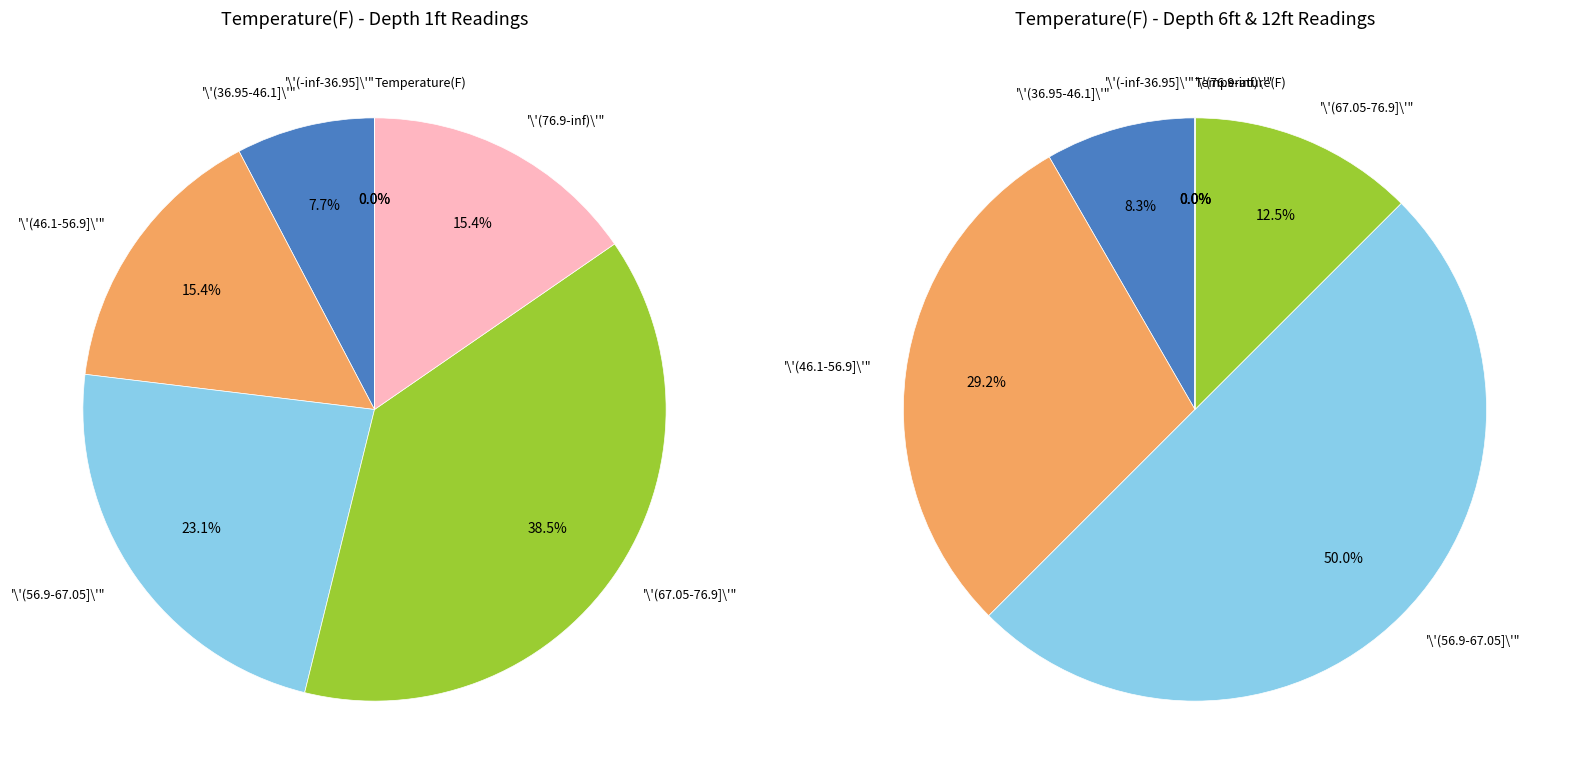

Is it true that 5 is 18% of the pie?

False